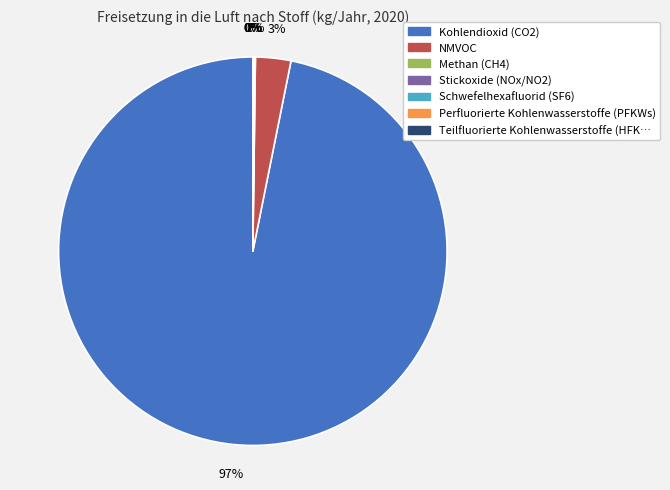

Is there any slice that represents more than half of the pie?

Yes